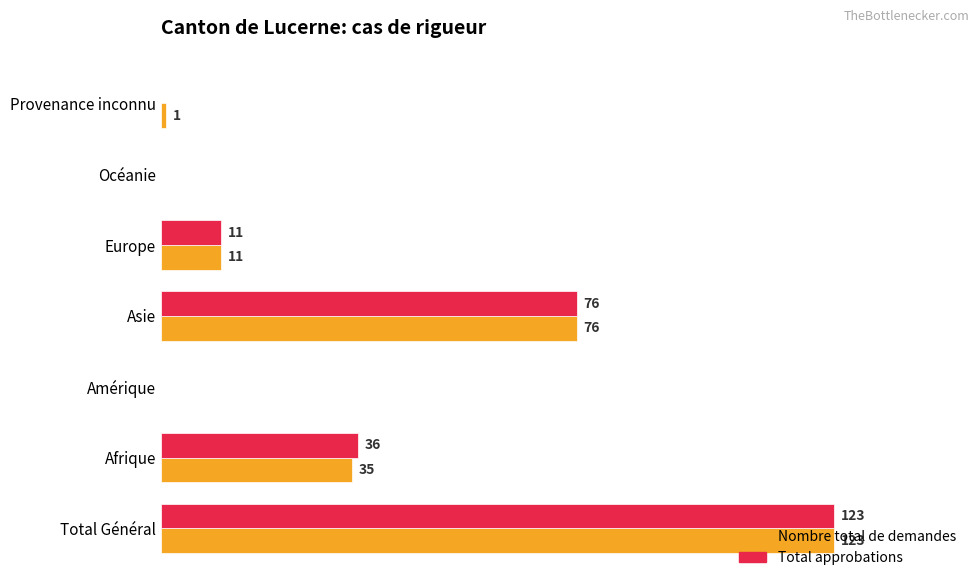

Where is Nombre total de demandes nearest to the value 61?

Asie